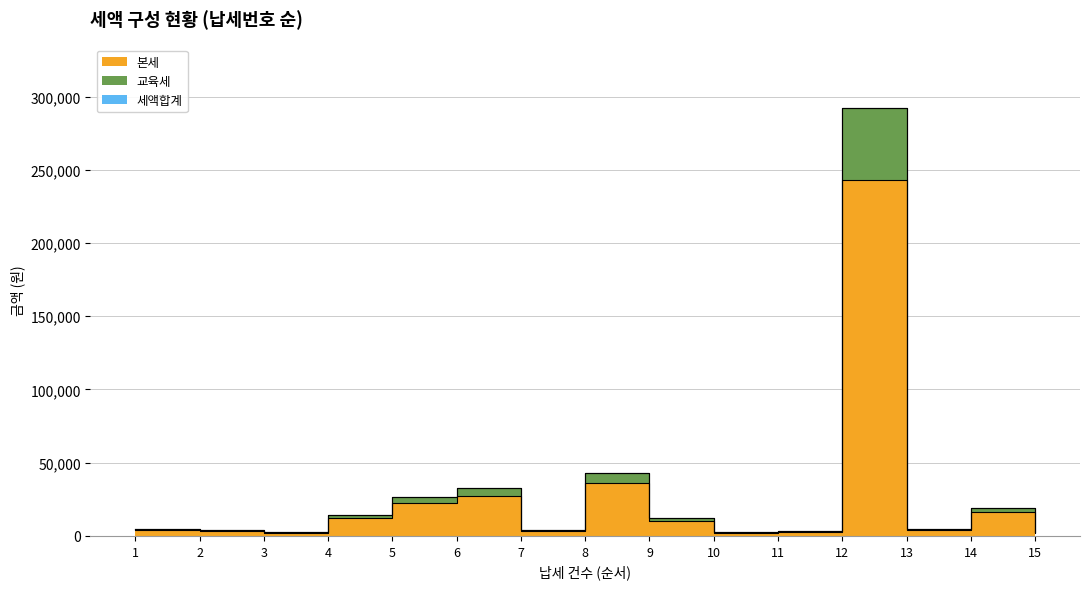

Which series has the widest spread of values?

세액합계